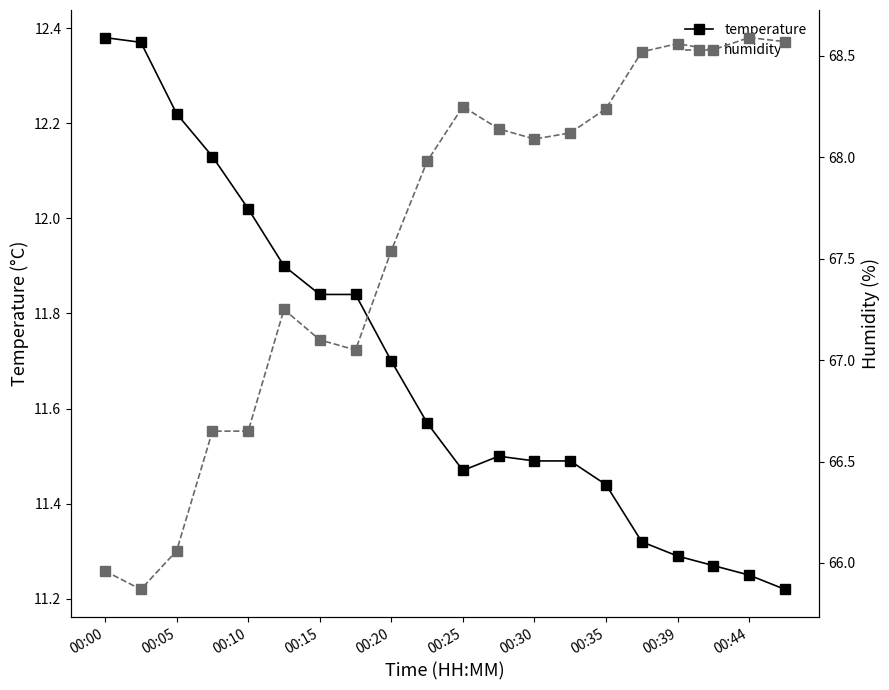

Is this an area chart (filled region under the line)?

No